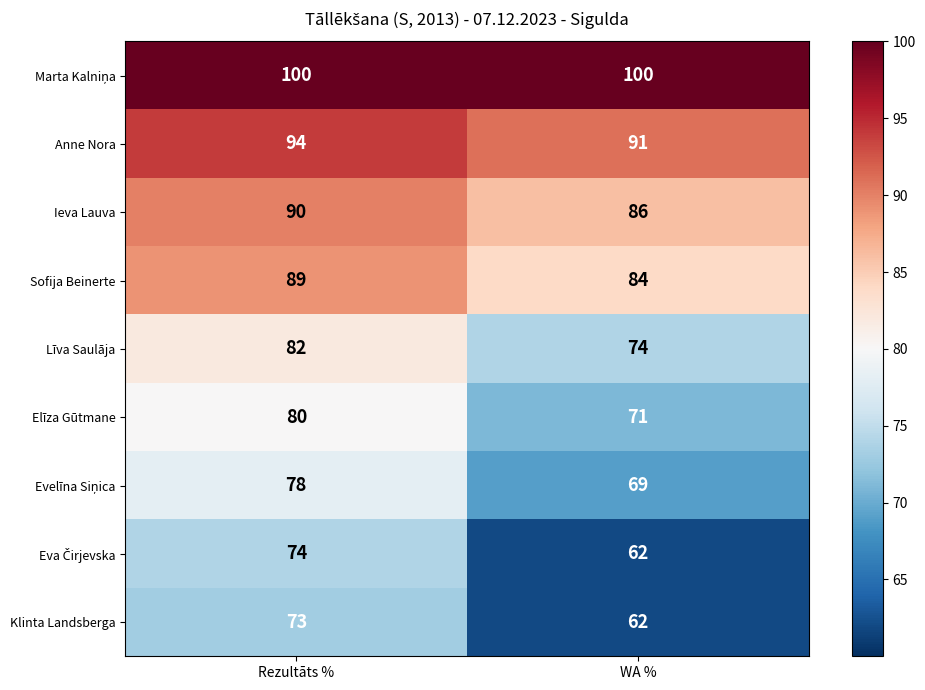

Where is Sofija Beinerte nearest to the value 86?

WA %